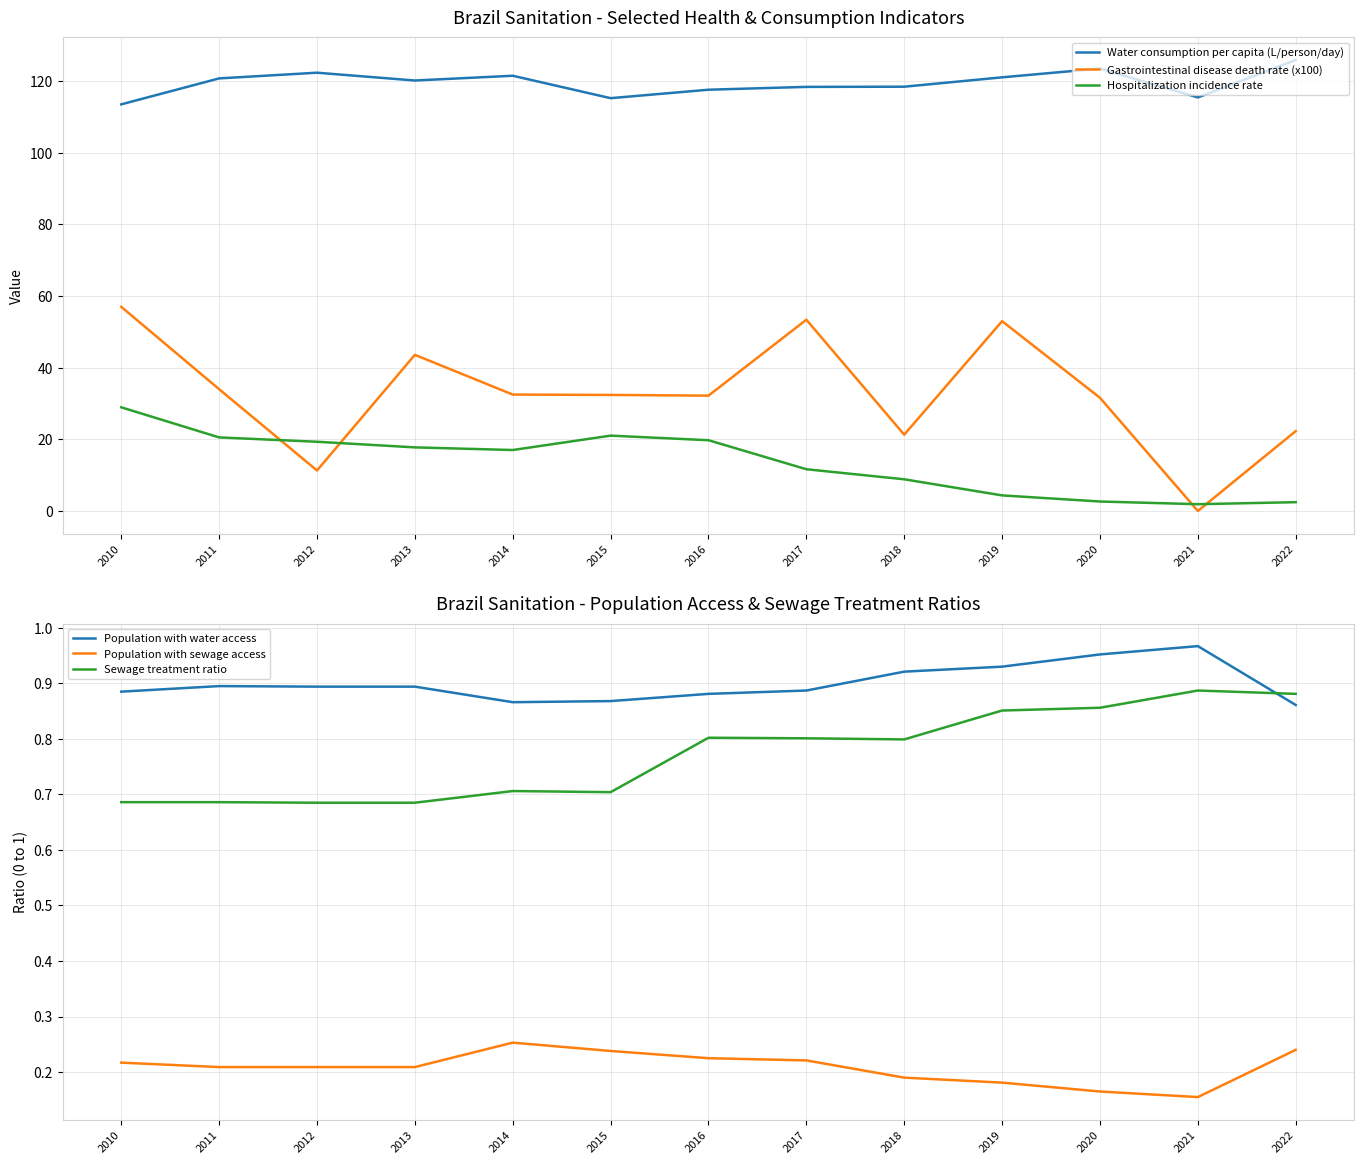

List the series in order of their peak value, highest first.

Water consumption per capita (L/person/day), Gastrointestinal disease death rate (x100), Hospitalization incidence rate, Population with water access, Sewage treatment ratio, Population with sewage access